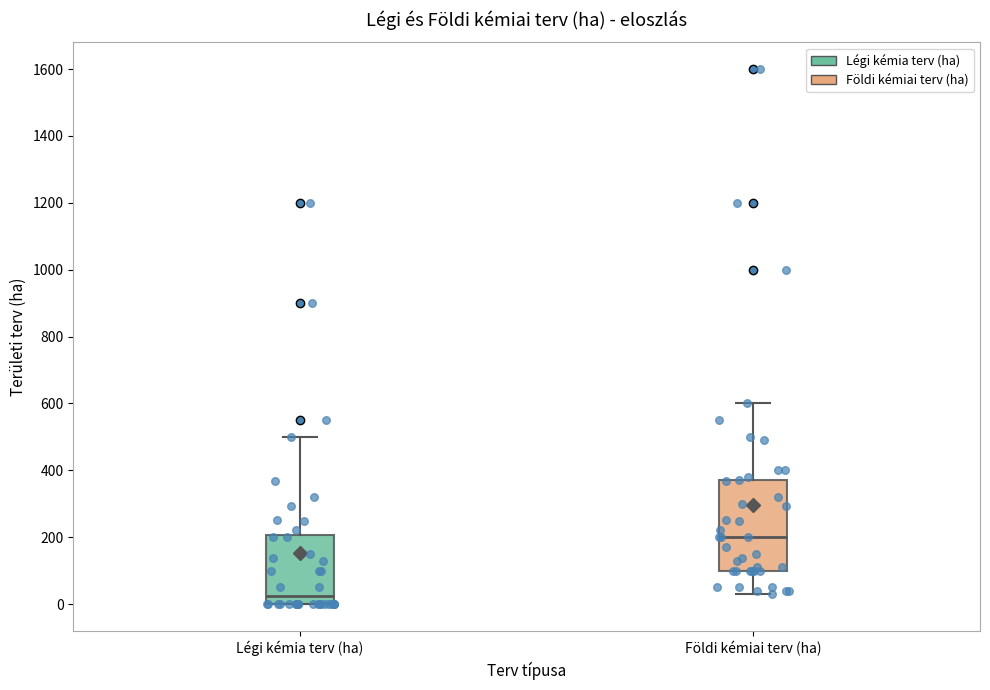

Reading left to right, transcribe this box plot: for each box, give where its median line is, the range the box spans, and where its two whiskers end, as read against the y-axis. The values are not printed on the chart, so give them approximately, as read against the axis.

Légi kémia terv (ha): median 20, box 0 to 200, whiskers 0 to 500
Földi kémiai terv (ha): median 200, box 100 to 380, whiskers 40 to 600